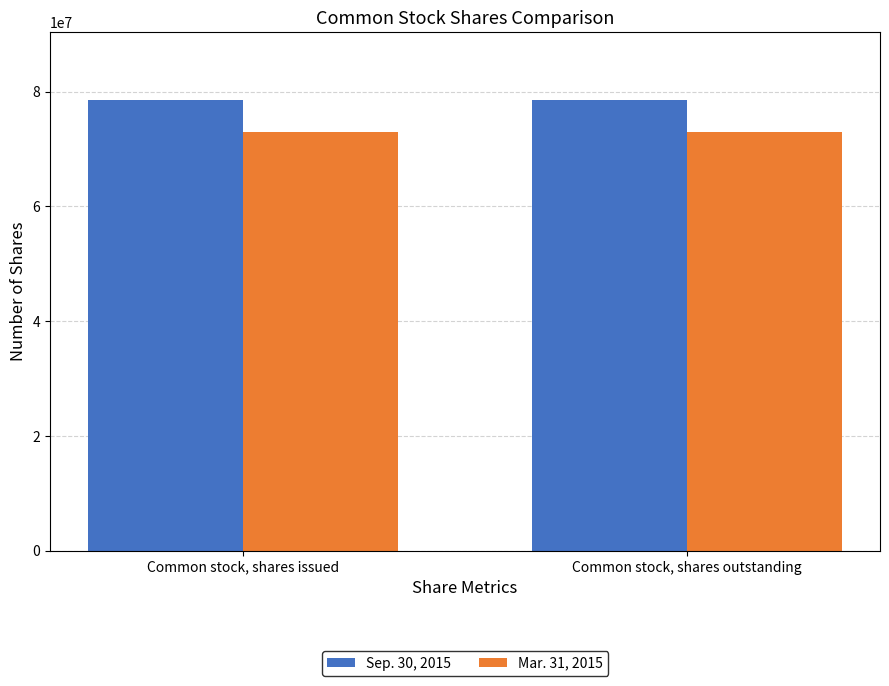

What is the spread (max minus min) of values at Common stock, shares issued?

5635002